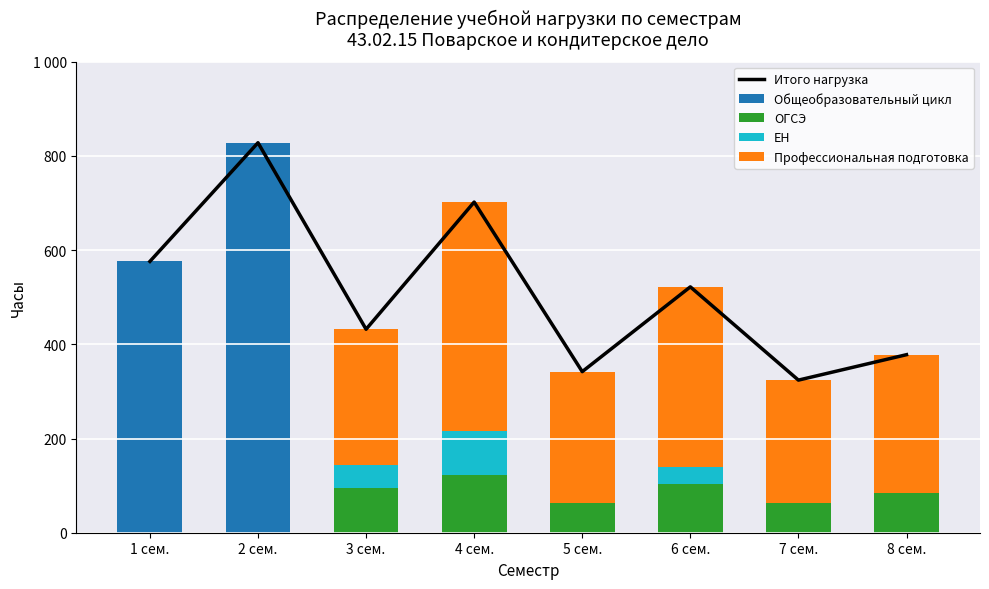

What is the average value of the ЕН series?

22